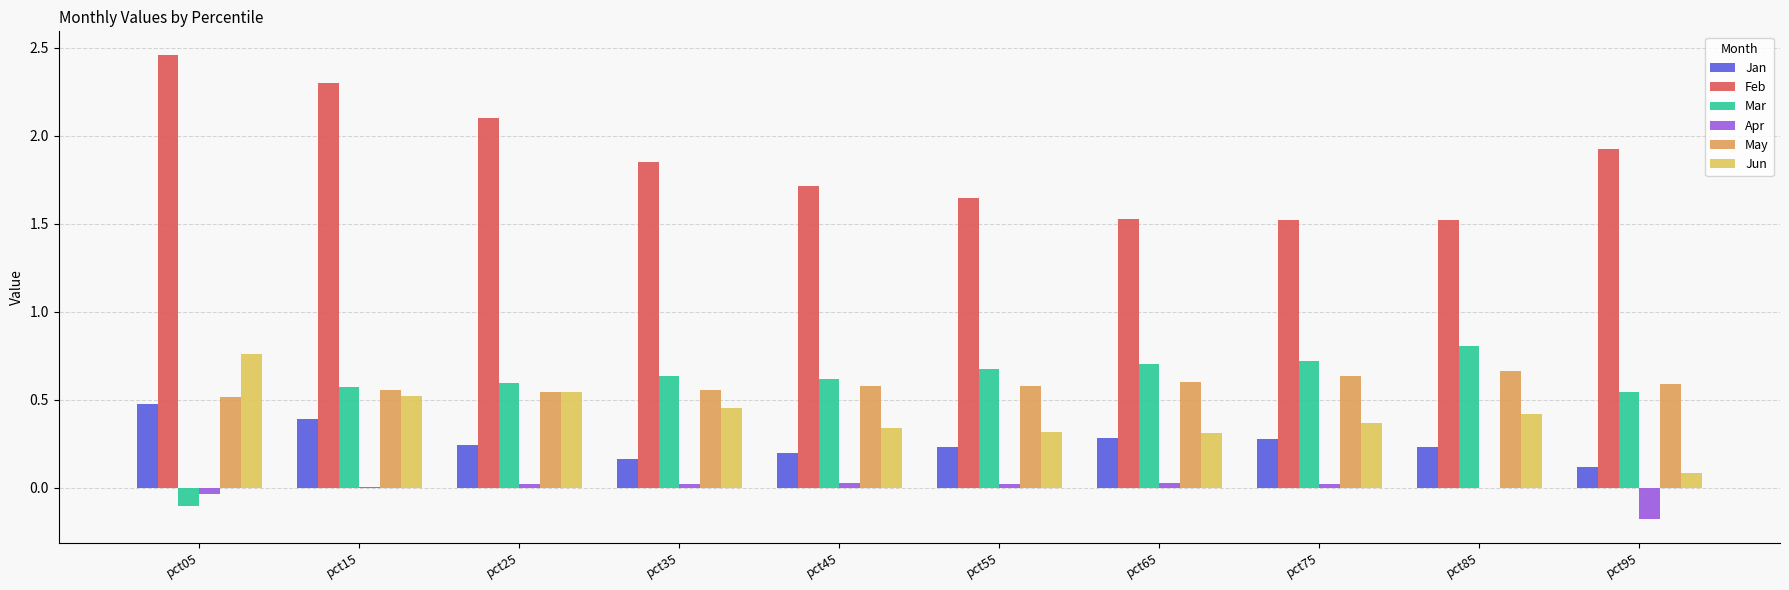

How many groups of bars are there?

10